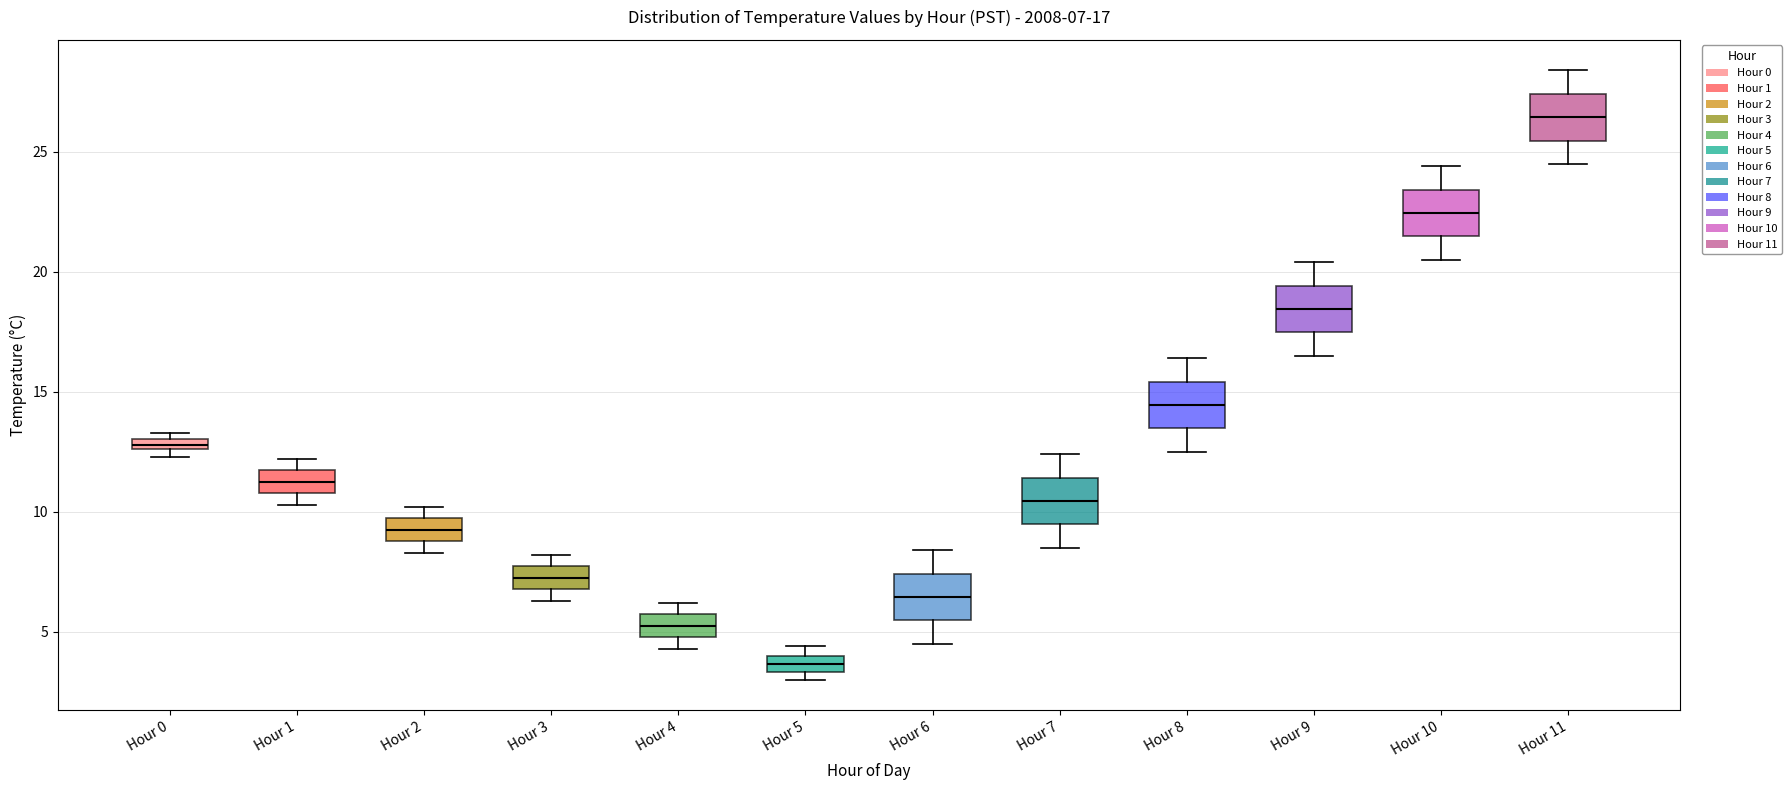

Which box's median line is the lowest?

Hour 5